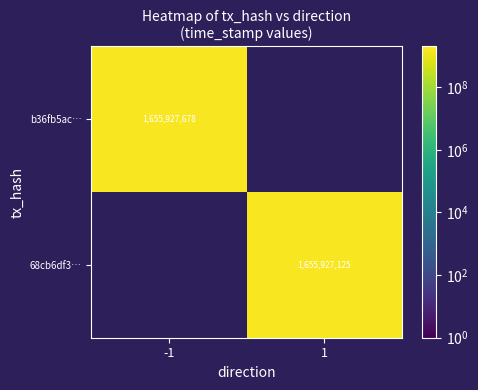

What is the spread (max minus min) of values at time_stamp?

553